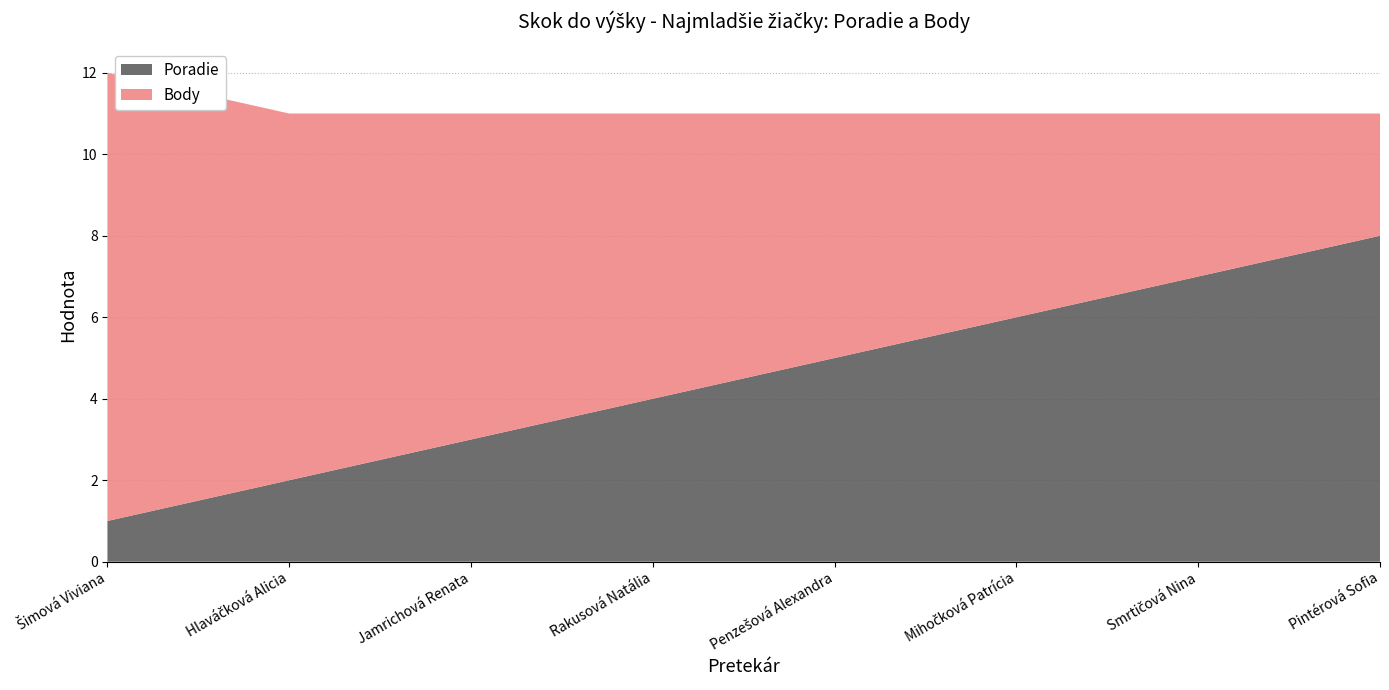

Reading left to right, extract all data points from this chart.

Poradie: 1	2	3	4	5	6	7	8
Body: 11	9	8	7	6	5	4	3